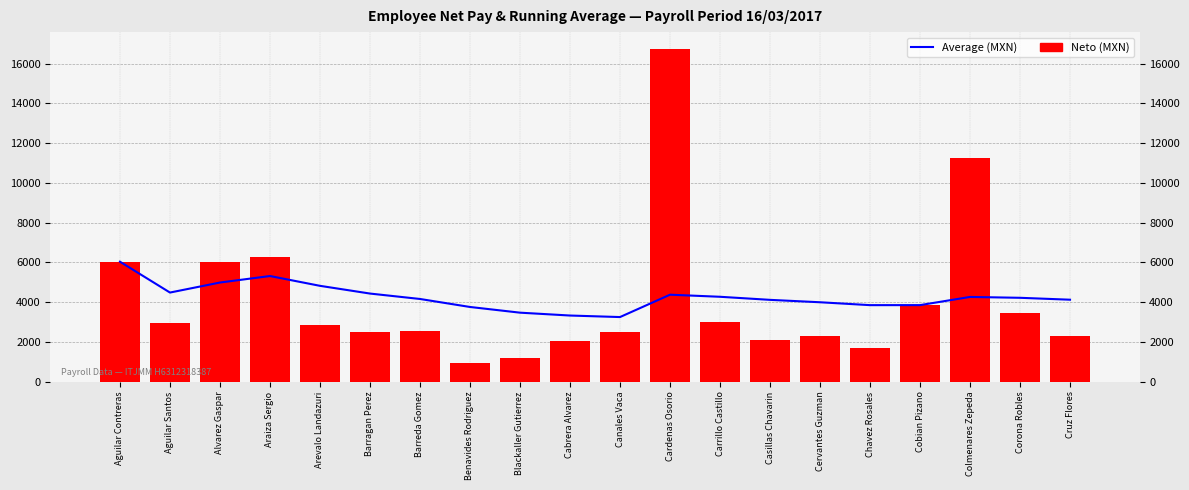

List the series in order of their overall mean, highest first.

Average (MXN), Neto (MXN)